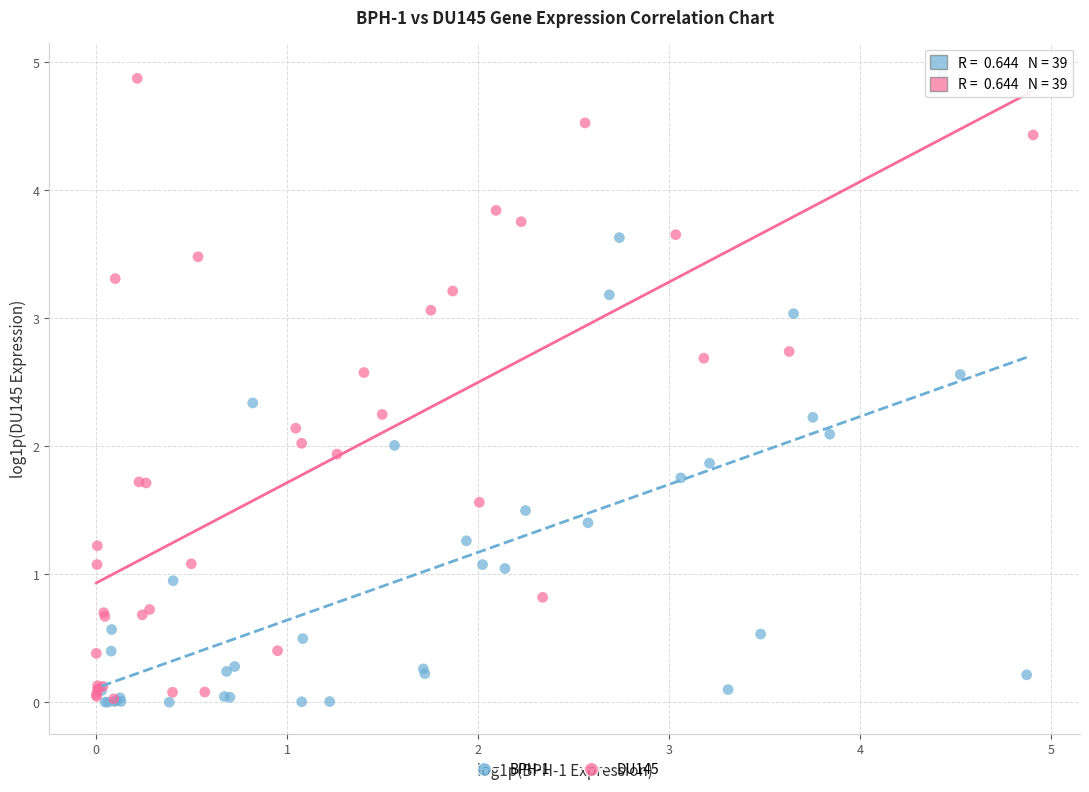

What are all the series names shown in the legend?

BPH-1, DU145